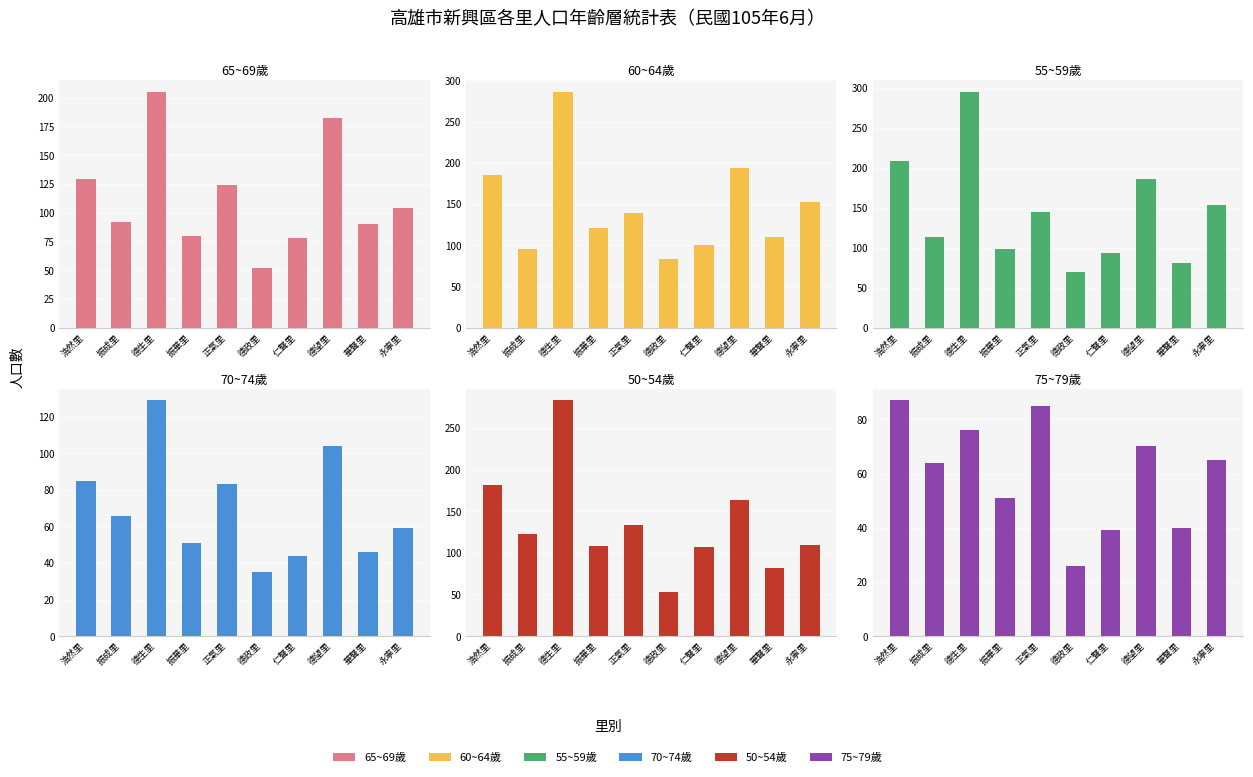

Reading right to left, transcribe all the data shown in this chart.

65~69歲: 104	90	182	78	52	124	80	205	92	129
60~64歲: 153	110	194	100	83	139	121	286	95	185
55~59歲: 154	81	186	93	70	145	99	295	114	209
70~74歲: 59	46	104	44	35	83	51	129	66	85
50~54歲: 109	82	164	107	53	134	108	283	123	182
75~79歲: 65	40	70	39	26	85	51	76	64	87